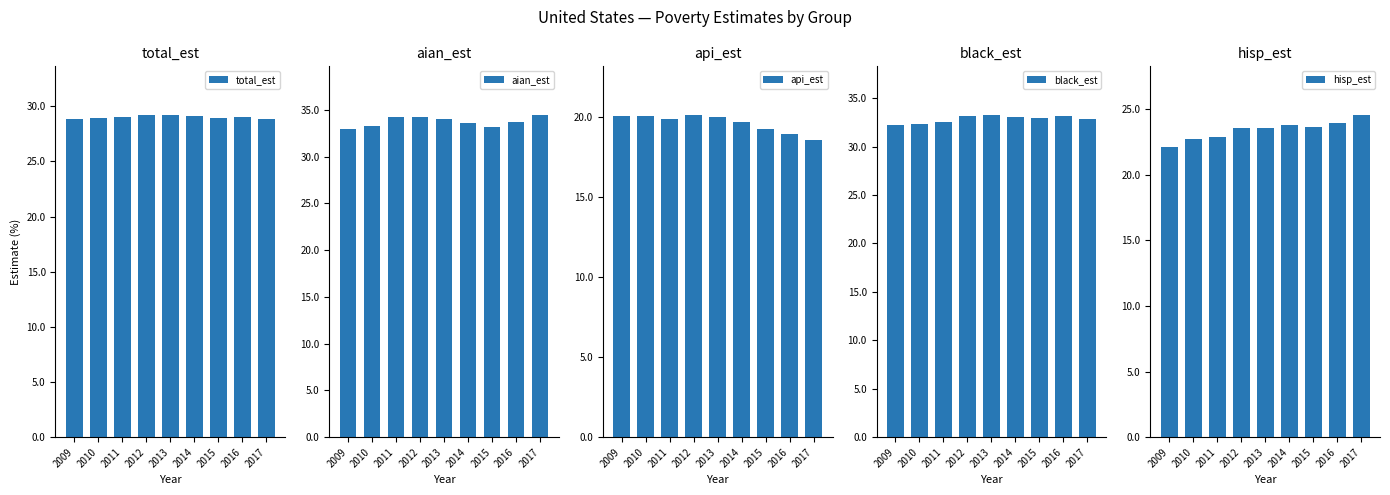

Rank the categories by aian_est value from highest to lowest.

2017, 2012, 2011, 2013, 2016, 2014, 2010, 2015, 2009